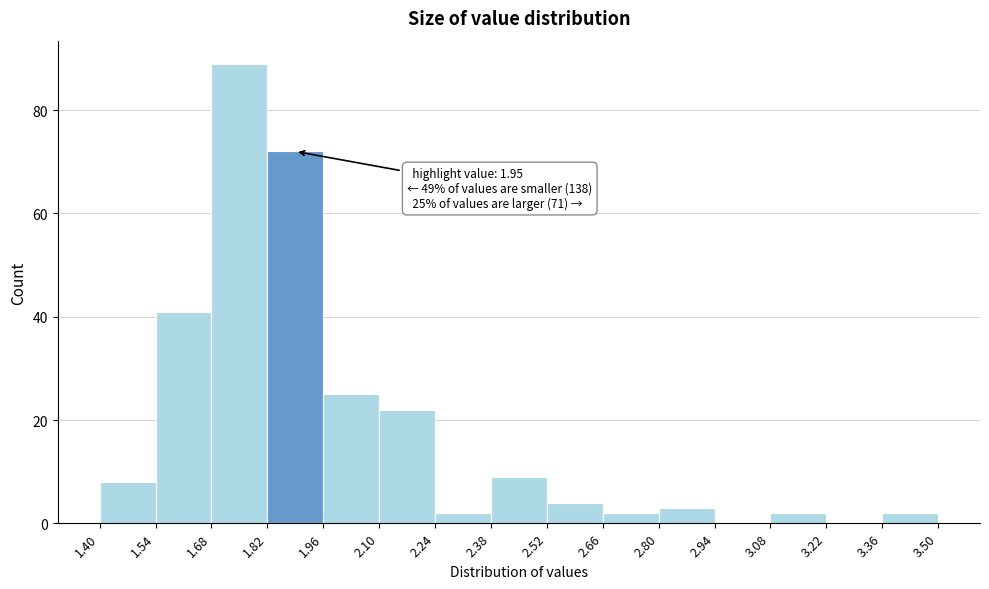

Which range on the x-axis has the tallest bar?

1.68 to 1.82